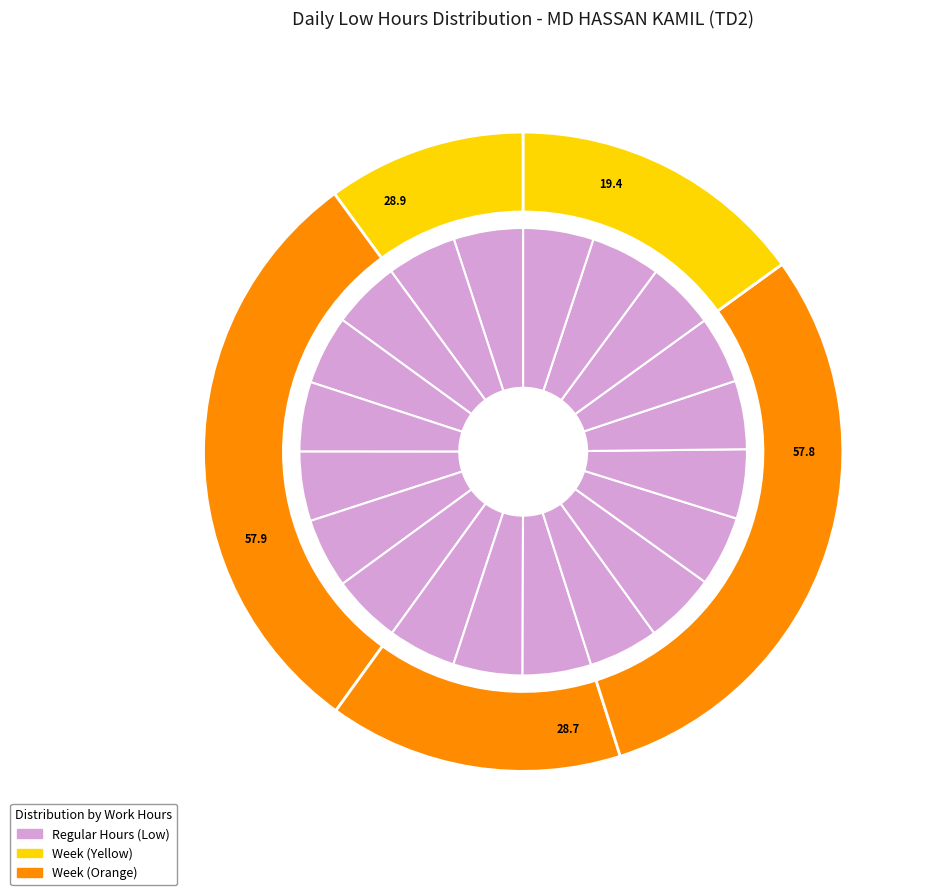

How many segments does this pie chart have?

20